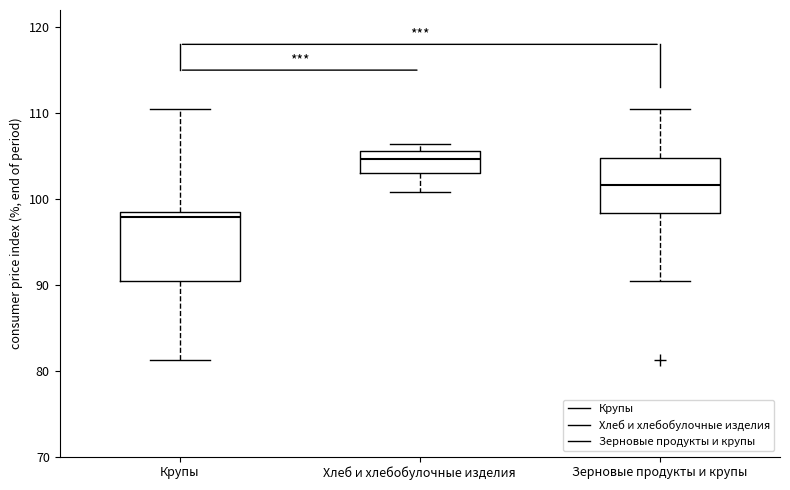

Reading left to right, read every box against the y-axis: the position of its median line, the range the box covers, and the ends of its whiskers. The values are not printed on the chart, so give them approximately, as read against the axis.

Крупы: median 98, box 90 to 99, whiskers 81 to 111
Хлеб и хлебобулочные изделия: median 105, box 103 to 106, whiskers 101 to 106 (just above the box's upper edge)
Зерновые продукты и крупы: median 102, box 98 to 105, whiskers 90 to 111